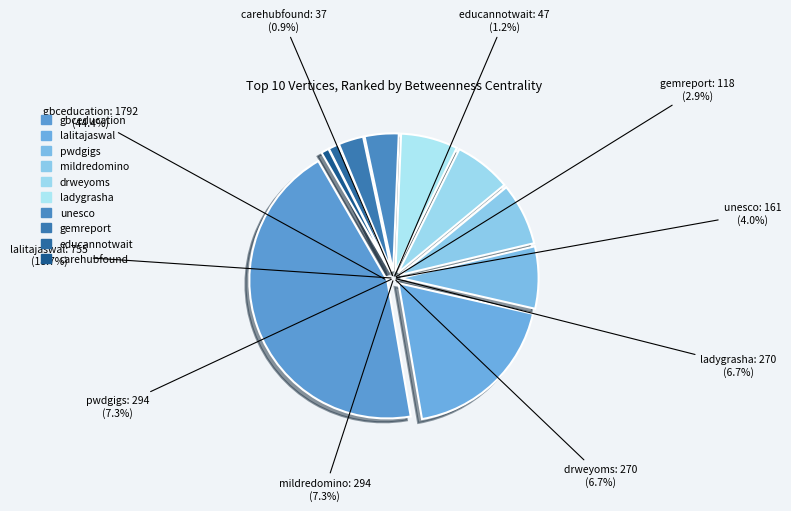

Is there any slice that represents more than half of the pie?

No